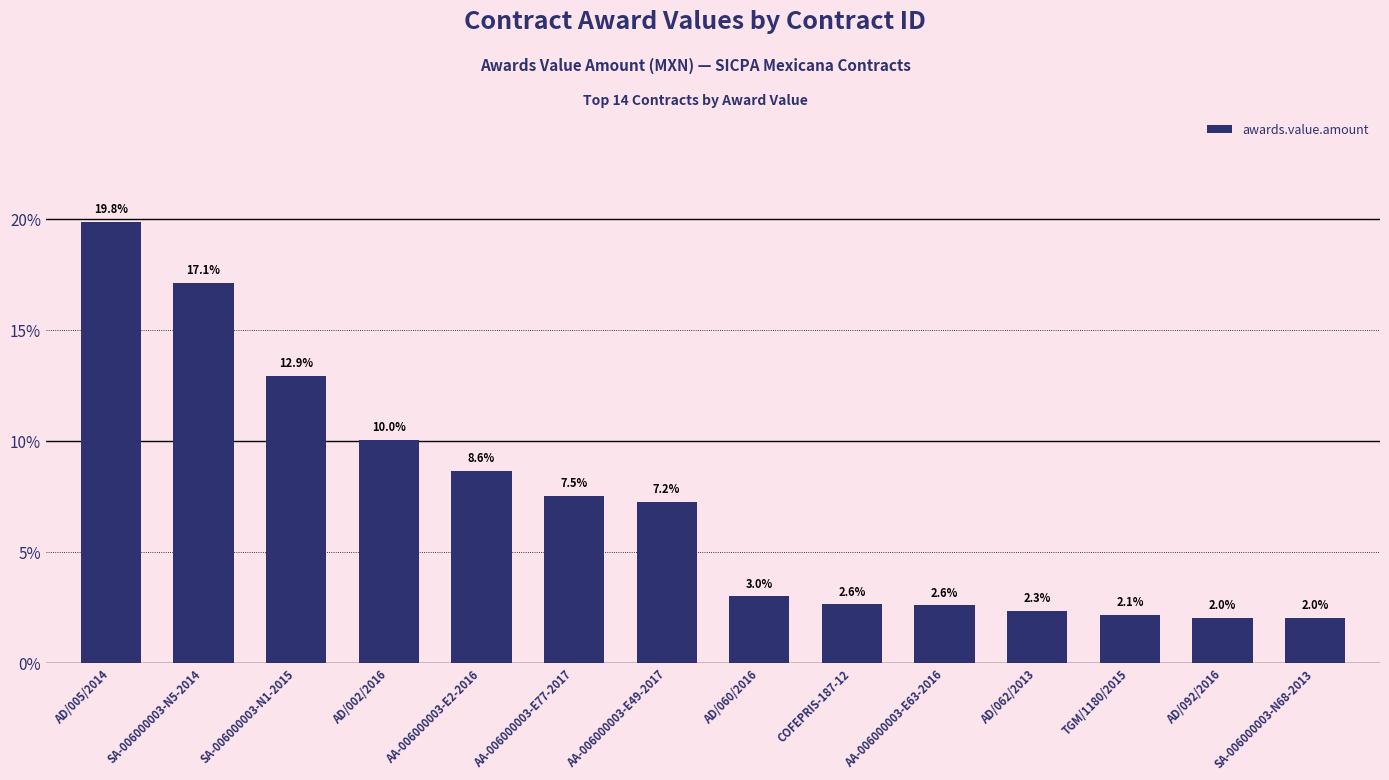

What is the difference between the maximum and second lowest values?

17.8